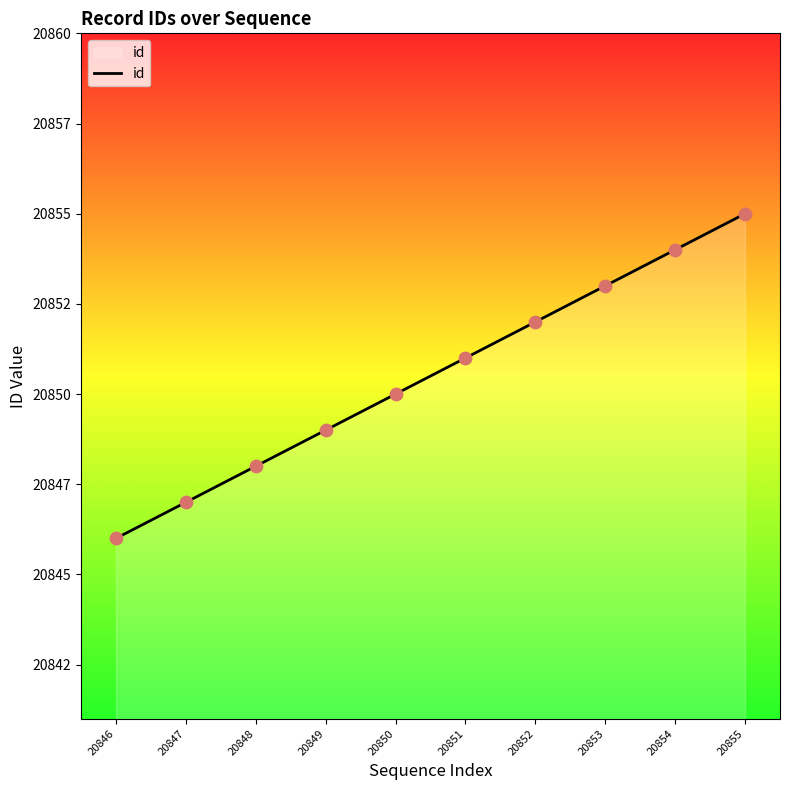

Which has a higher value, 20847 or 20846?

20847